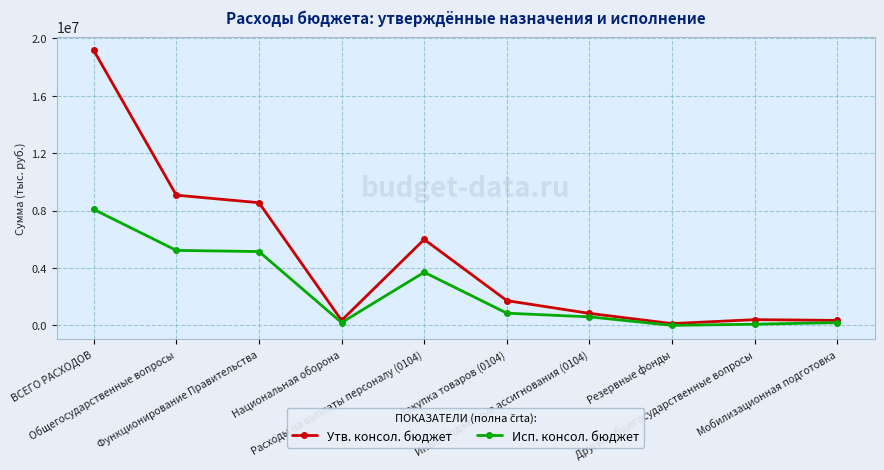

What is the value of the Исп. консол. бюджет point at the 9th from the left?

82021.0